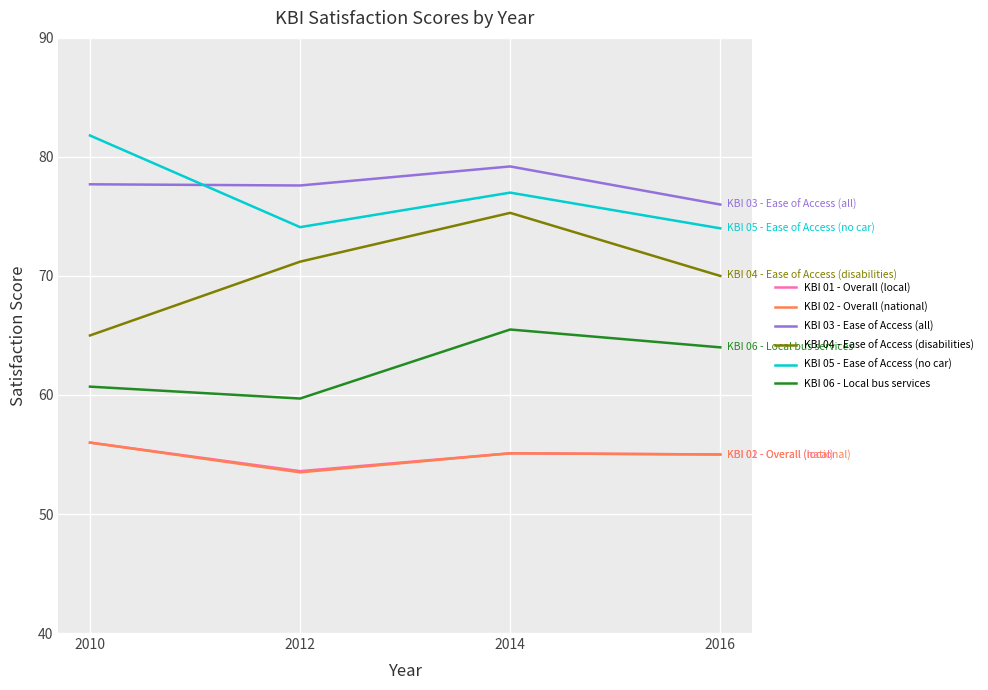

Is it true that KBI 01 - Overall (local) equals 13.9 at 2014?

False